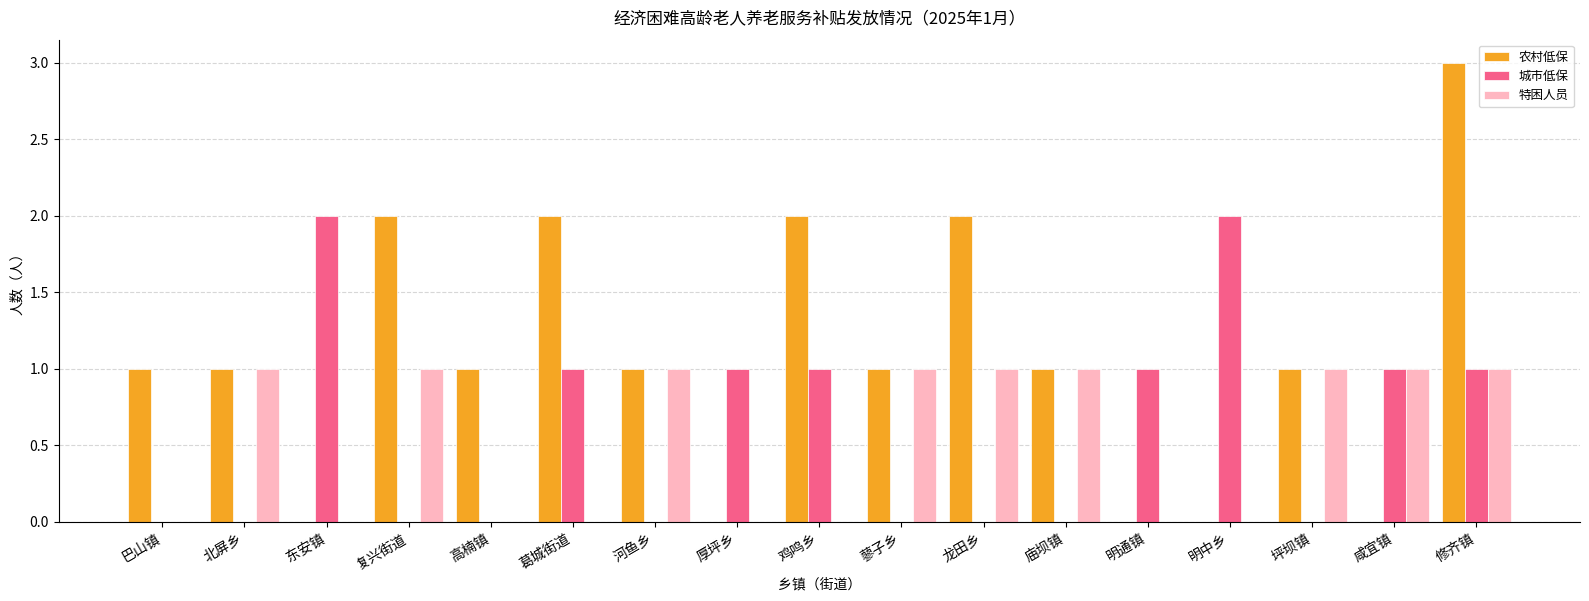

Which series has the largest total across all categories?

农村低保